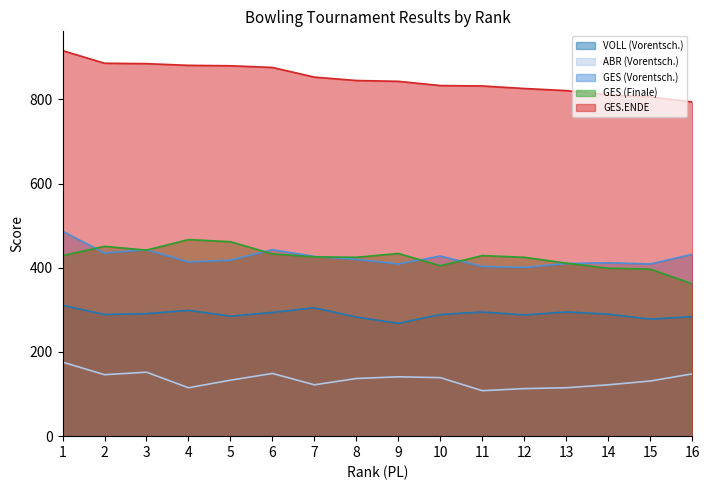

Where does the GES (Vorentsch.) series first go above 420?

1